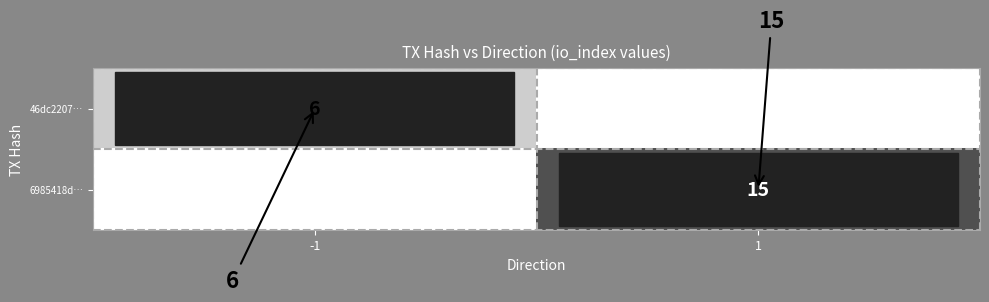

Is it true that 46dc2207… equals 3 at -1?

False